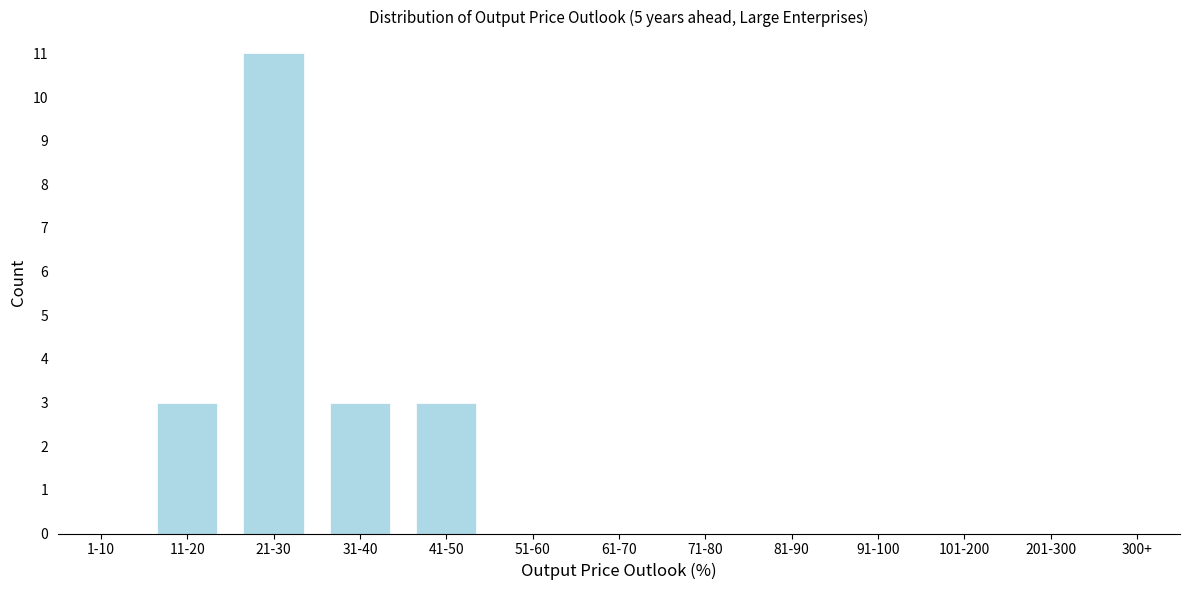

Reading right to left, extract all data points from this chart.

300+=0	201-300=0	101-200=0	91-100=0	81-90=0	71-80=0	61-70=0	51-60=0	41-50=3	31-40=3	21-30=11	11-20=3	1-10=0